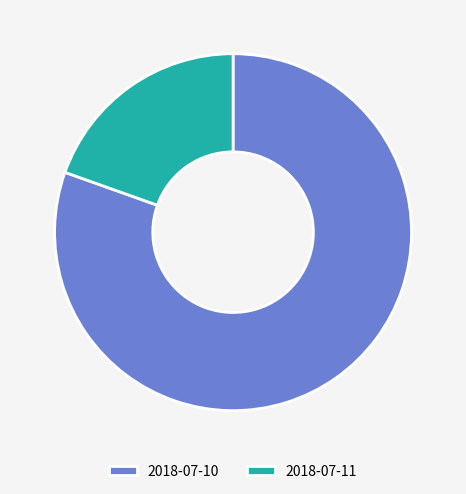

Between 2018-07-11 and 2018-07-10, which is larger?

2018-07-10